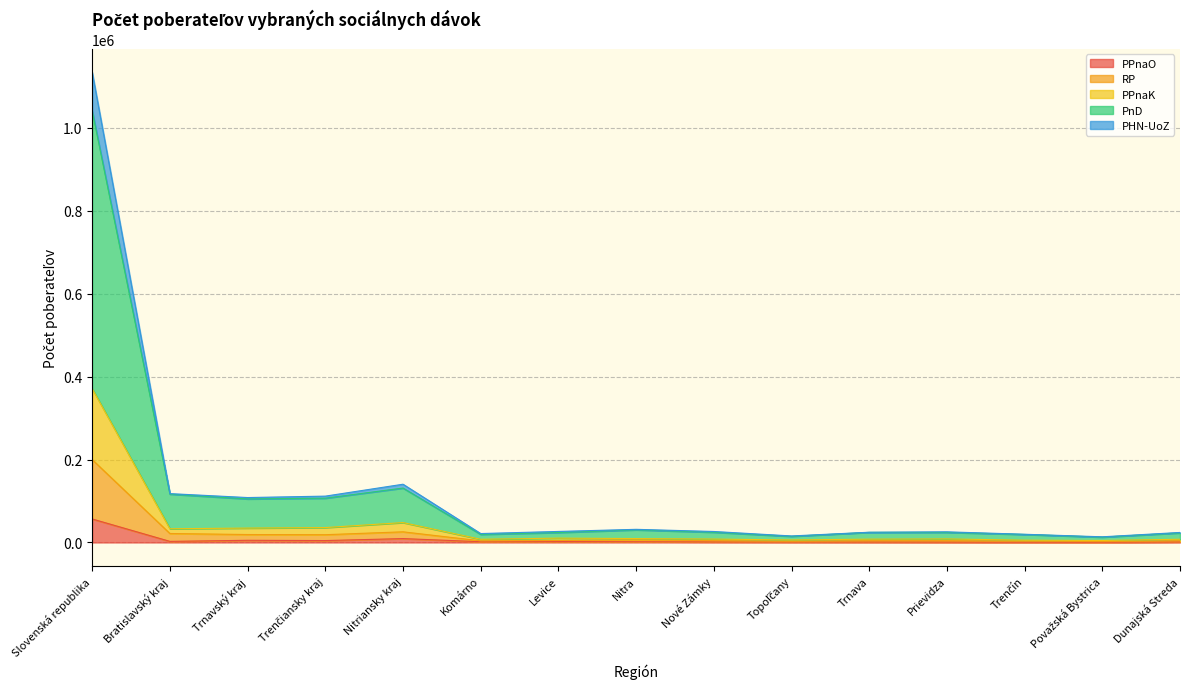

Is it true that PPnaO equals 2329 at Trnavský kraj?

False